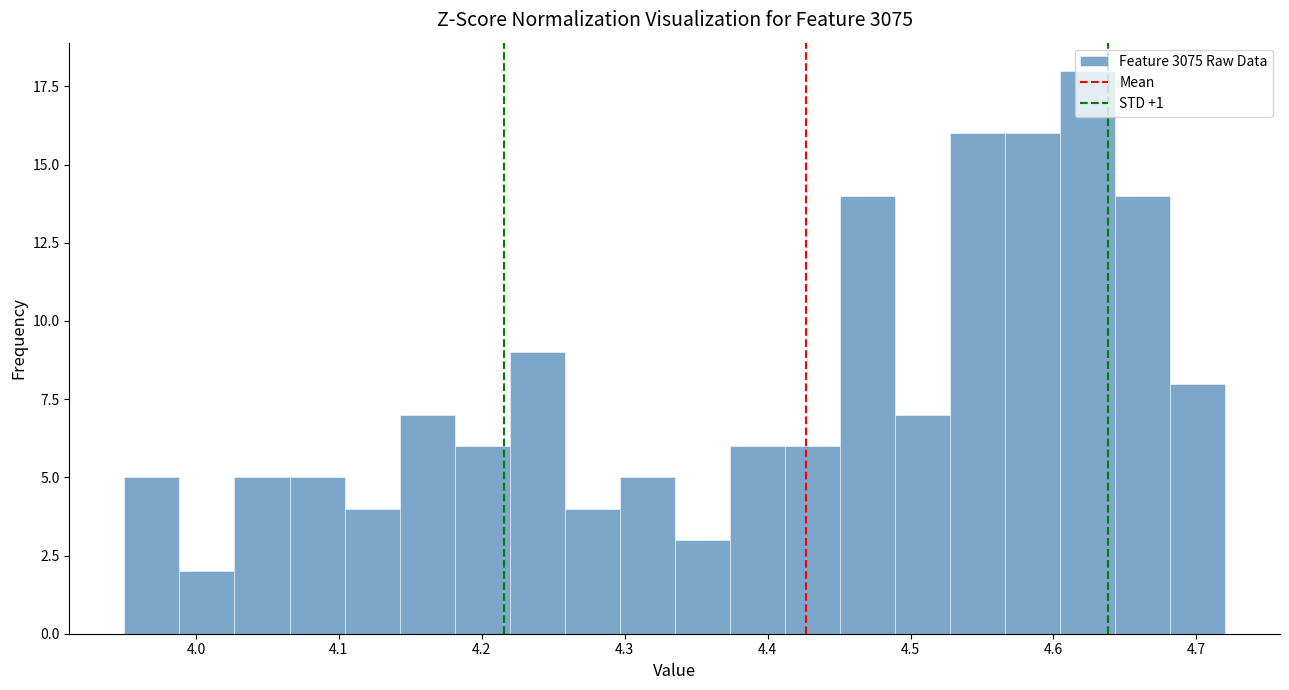

Around what value on the x-axis is the tallest bar? Give the approximate position of its centre, as read against the axis.

4.62